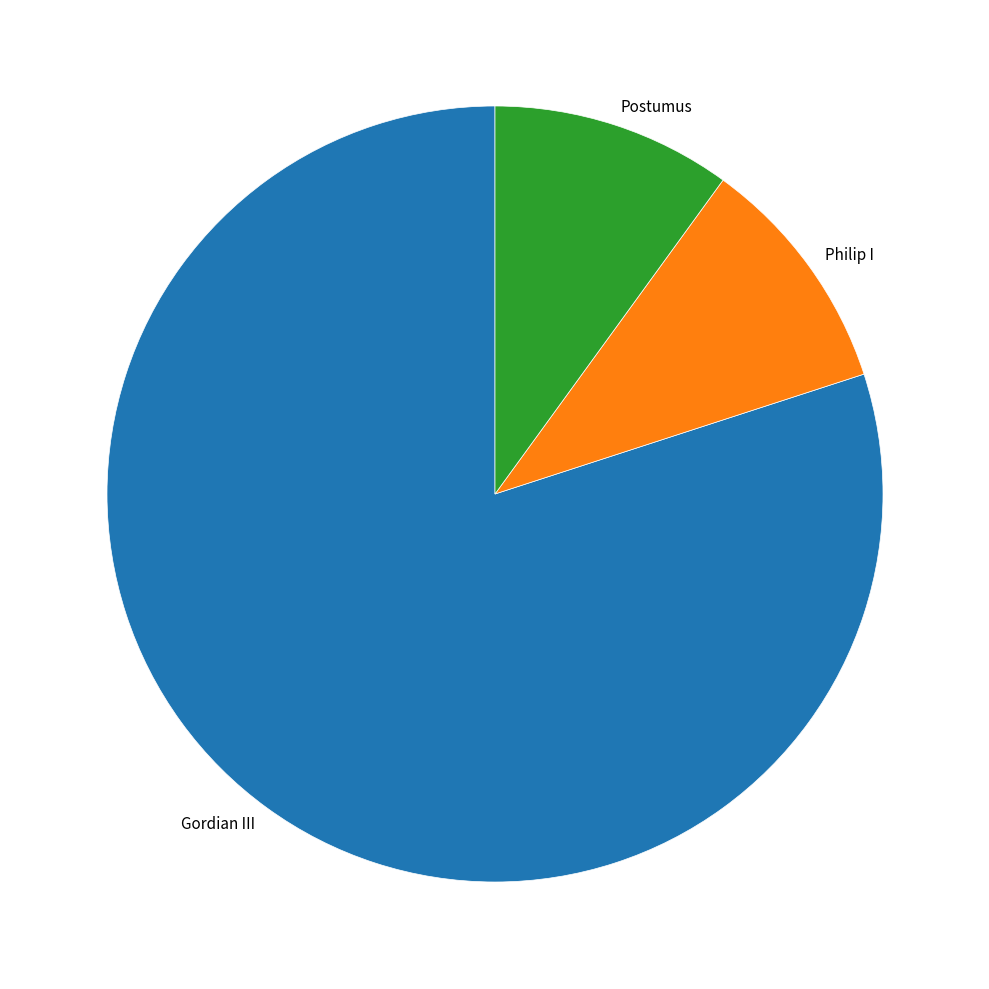

Approximately how many times larger is the value at Philip I compared to Postumus?

1.0